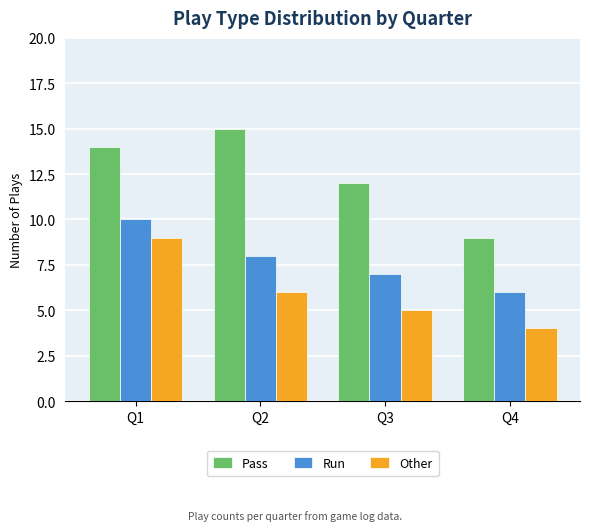

Where is Run nearest to the value 8?

Q2